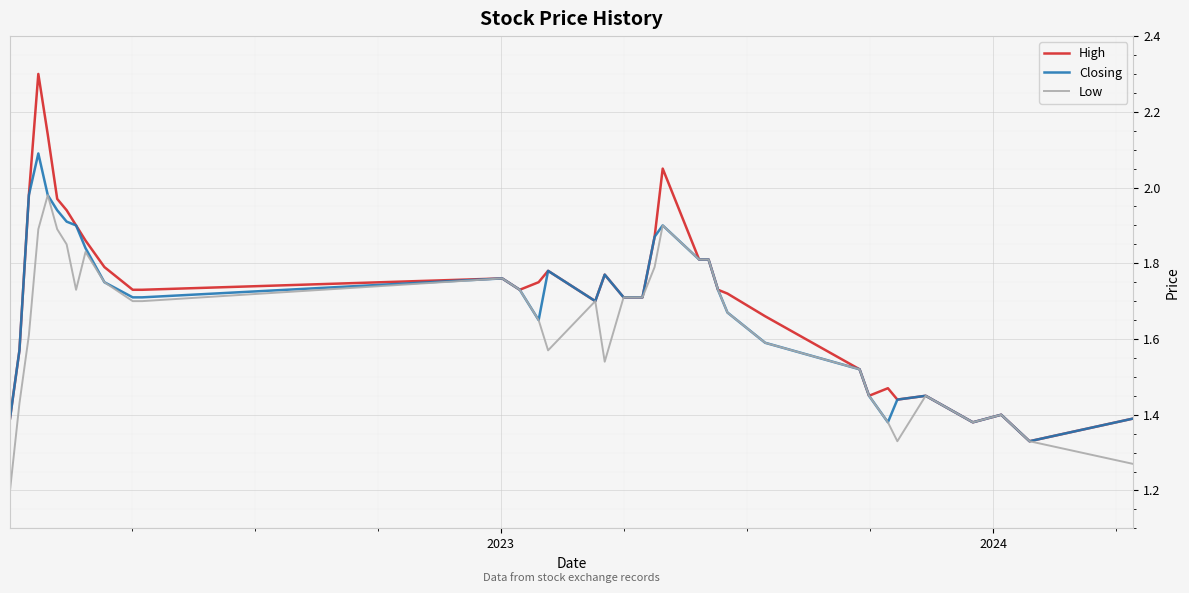

List the series in order of their peak value, highest first.

High, Closing, Low